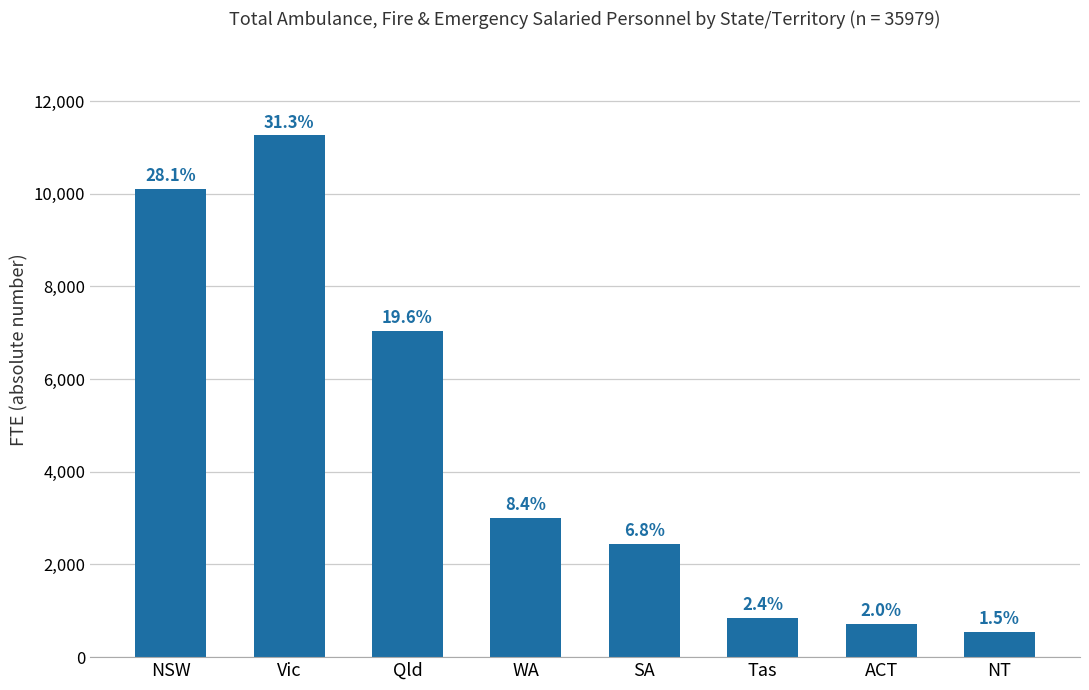

Are the bars horizontal?

No